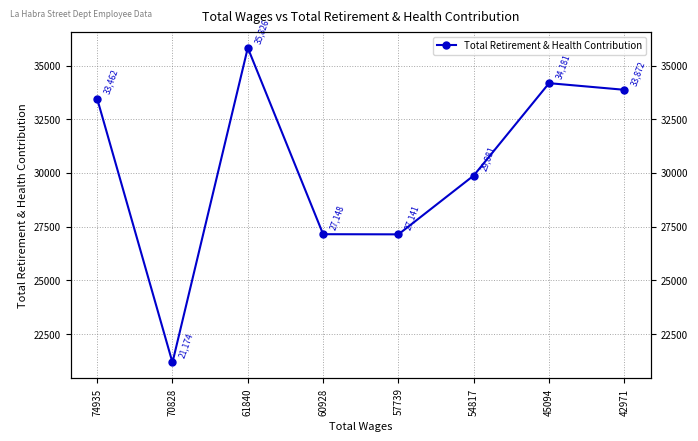

Reading left to right, list all the values displayed in this chart.

74935=33462	70828=21174	61840=35826	60928=27148	57739=27141	54817=29881	45094=34181	42971=33872